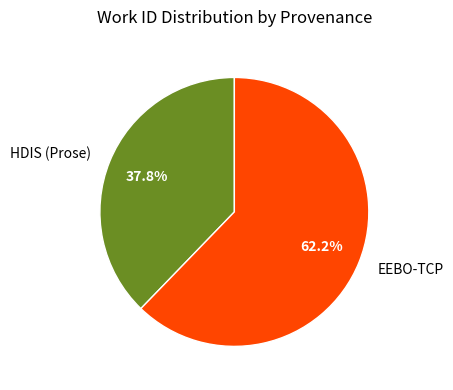

Which slice is the smallest?

HDIS (Prose)